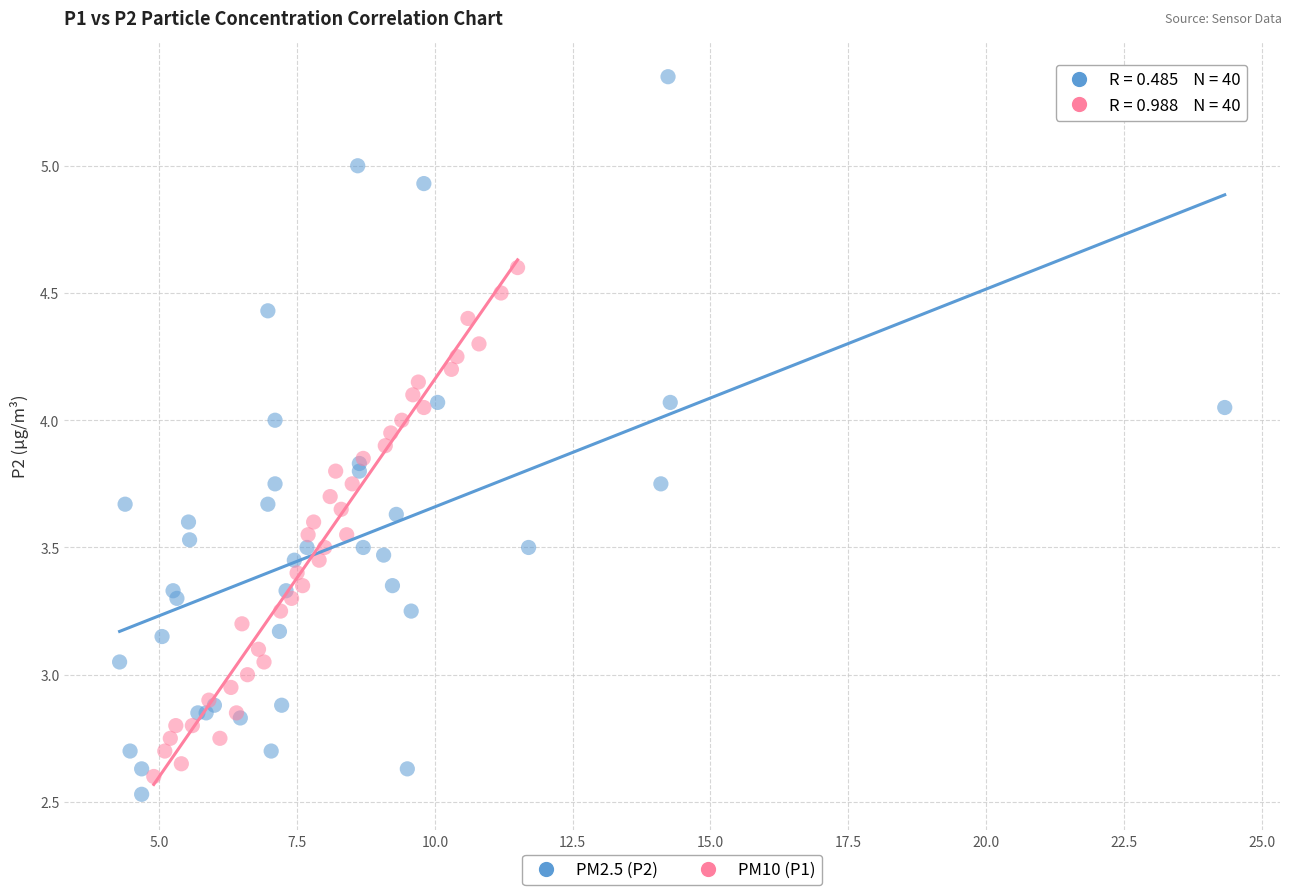

What are all the series names shown in the legend?

PM2.5 (P2), PM10 (P1)